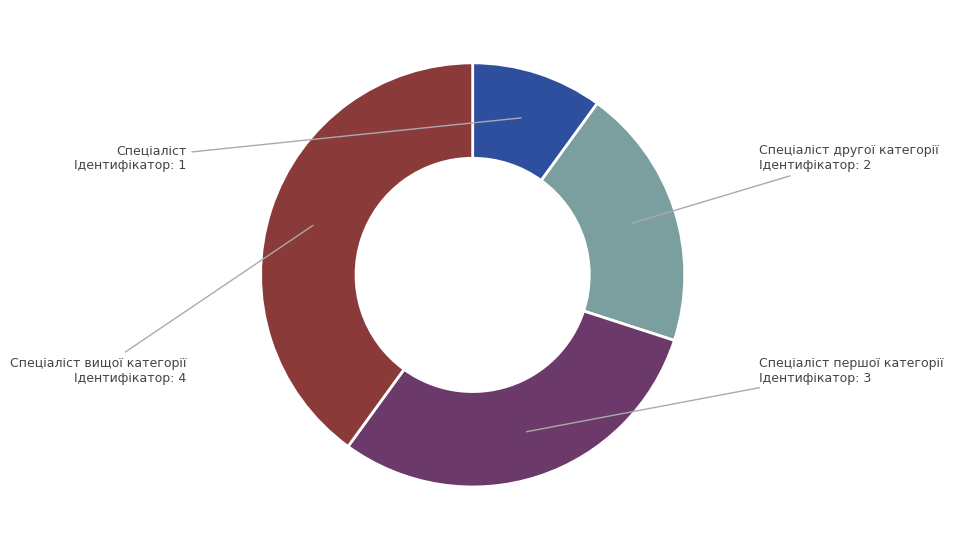

Does Спеціаліст вищої категорії account for over 50% of the chart?

No